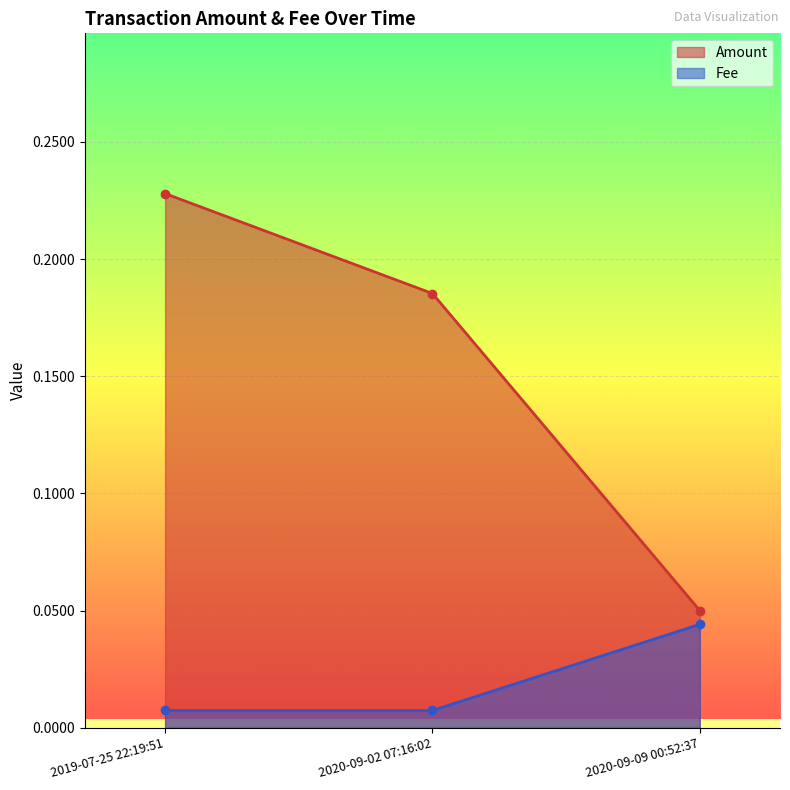

What are all the series names shown in the legend?

Amount, Fee